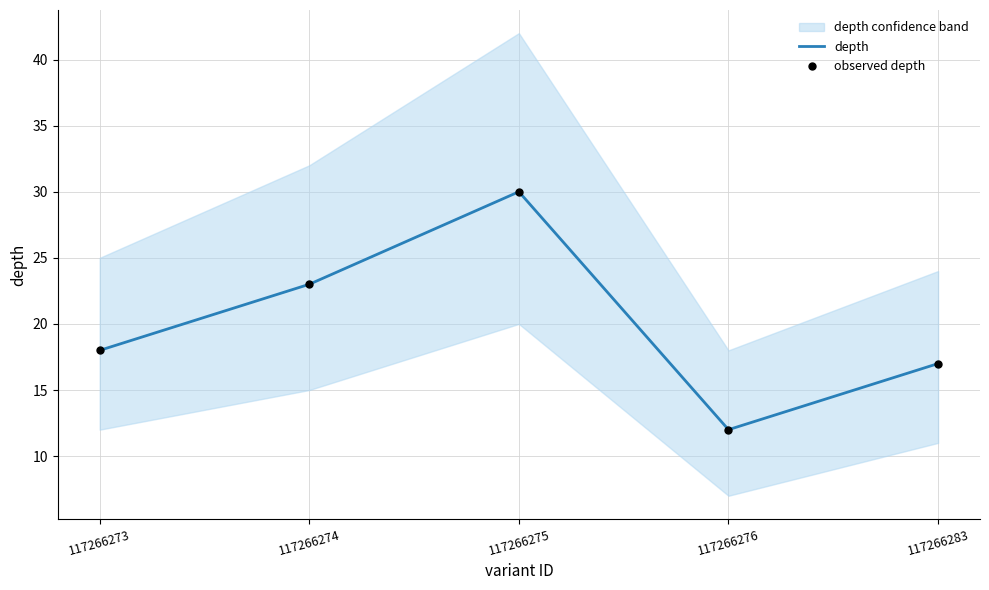

Which series reaches the maximum Y coordinate?

depth